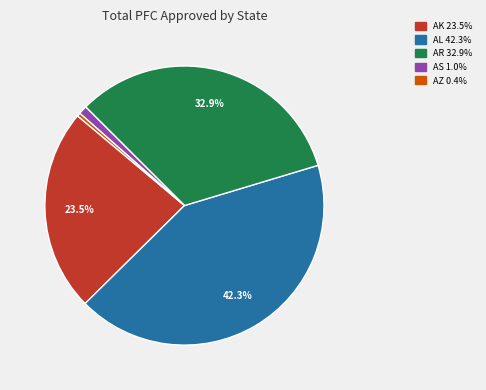

Is there a majority slice in this chart?

No